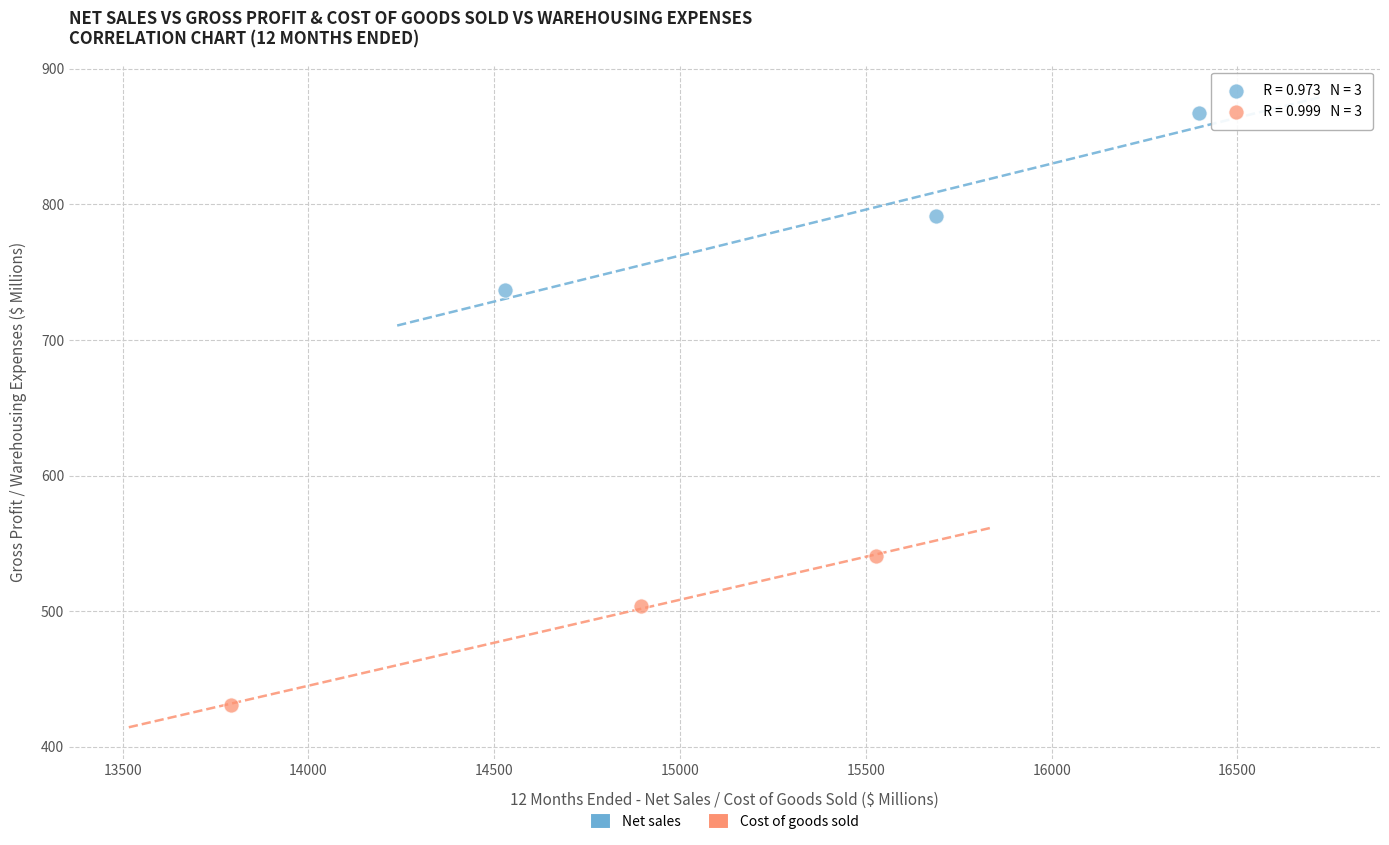

Which series has the largest Y range (max minus min)?

Net sales